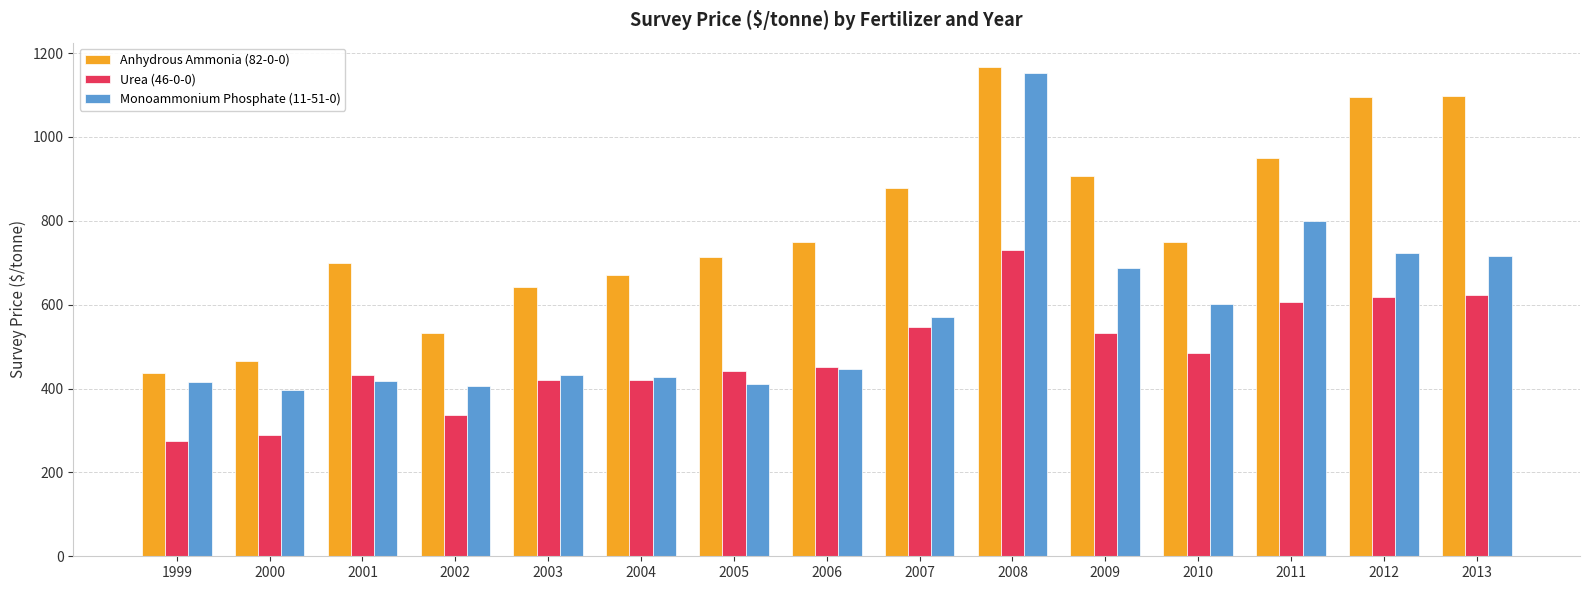

What is the sum of the Monoammonium Phosphate (11-51-0) values at 2002 and 2000?

802.1